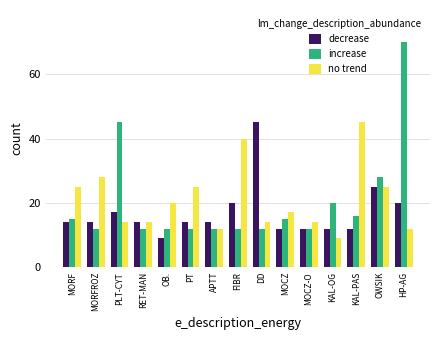

What is the smallest value displayed?

9